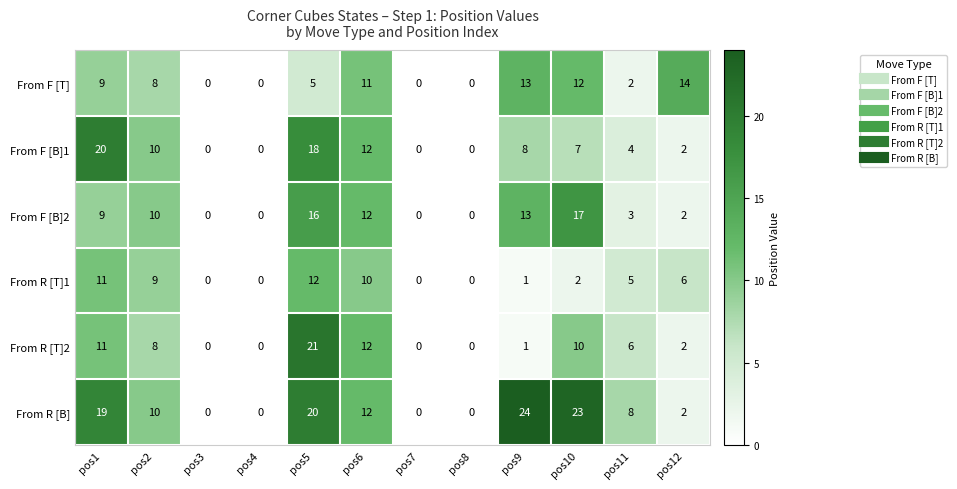

Rank the series by their maximum value, from lowest to highest.

From R [T]1, From F [T], From F [B]2, From F [B]1, From R [T]2, From R [B]